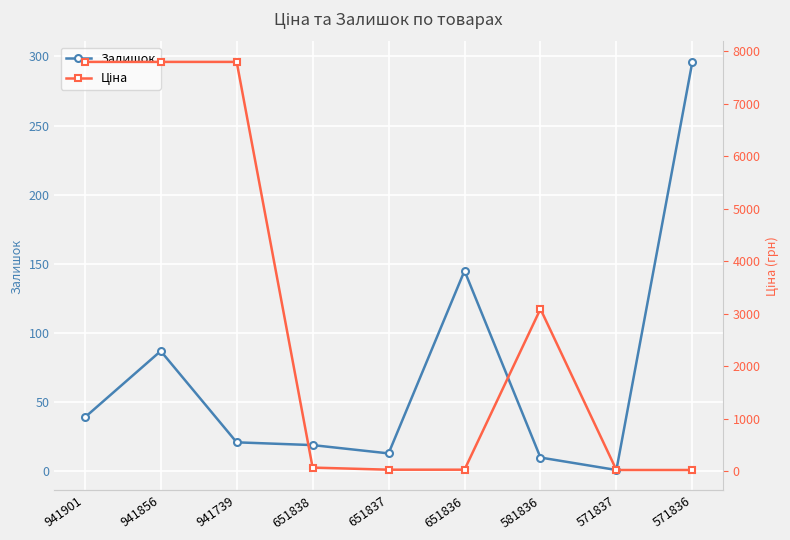

What is the difference between the second highest and minimum values in the Залишок series?

144